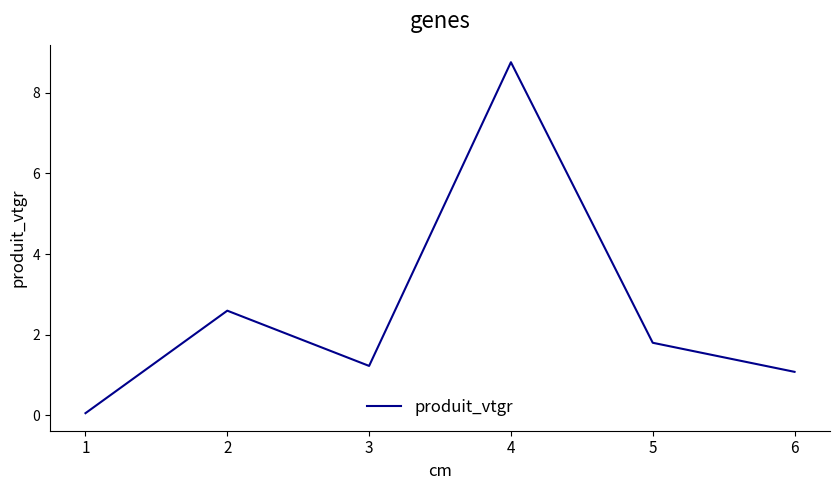

Read the value at 1.

0.1